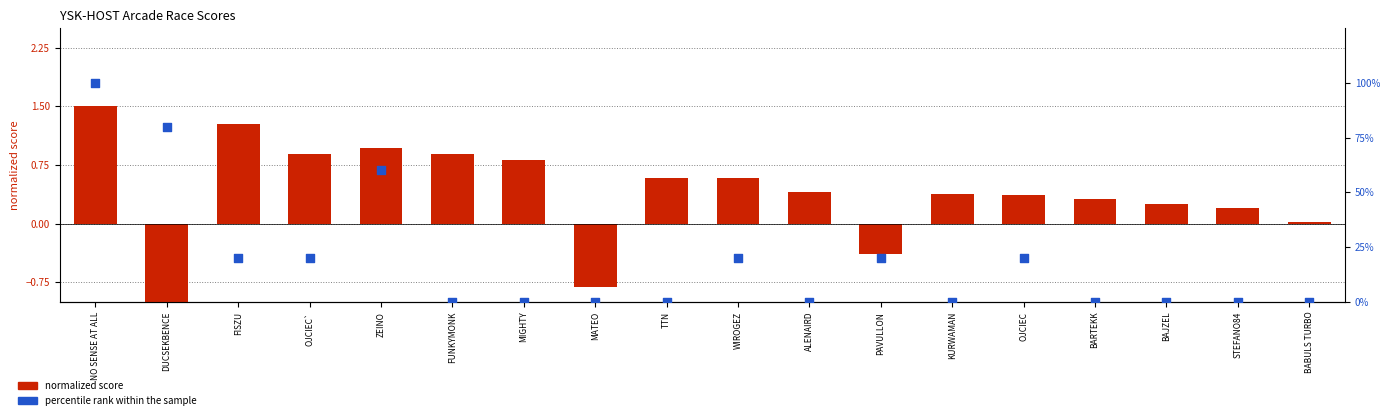

Which series reaches the minimum Y coordinate?

normalized score